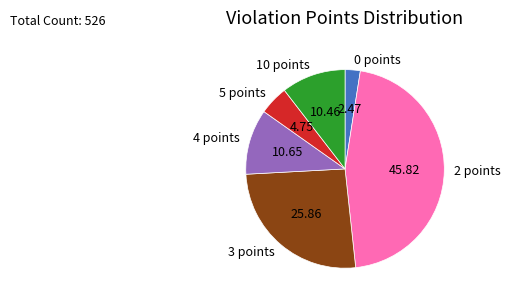

Between 4 points and 5 points, which is larger?

4 points